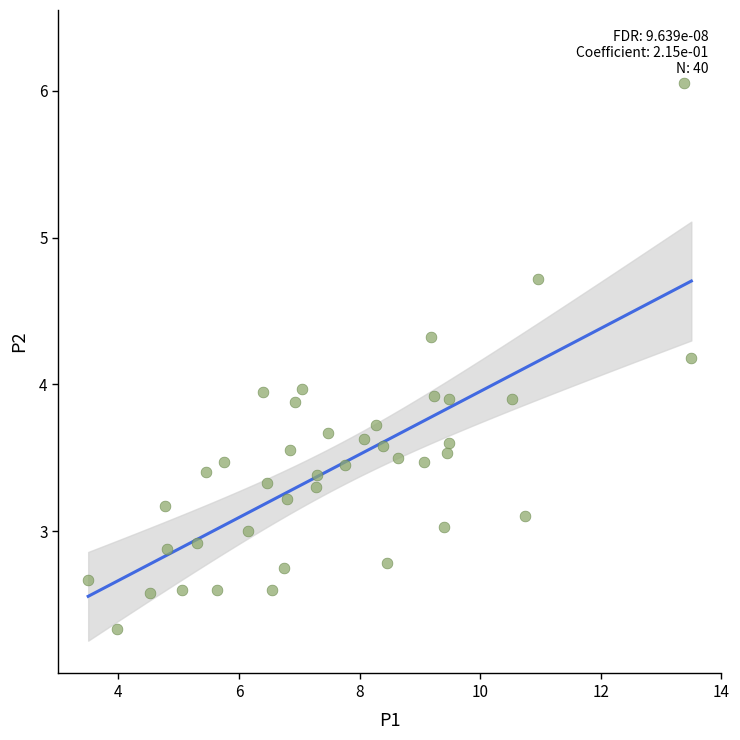

What is the range of Y values (max minus min)?

3.7